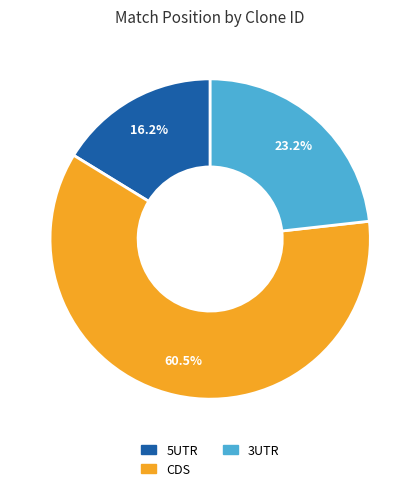

Is there a majority slice in this chart?

Yes